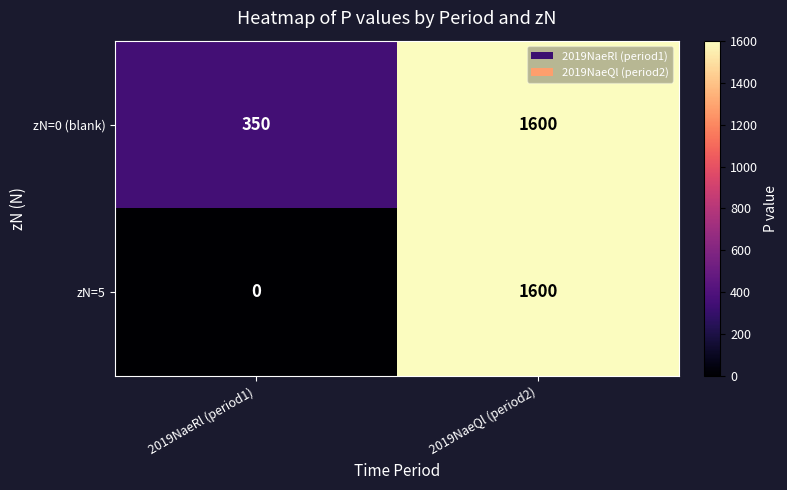

At 2019NaeRl (period1), list the series in order from smallest to largest.

zN=5, zN=0 (blank)